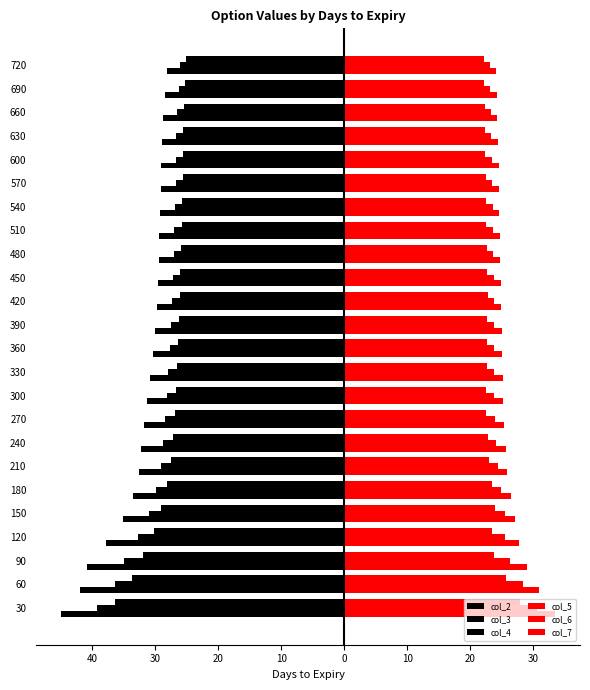

Which series has the largest range (max minus min)?

col_2